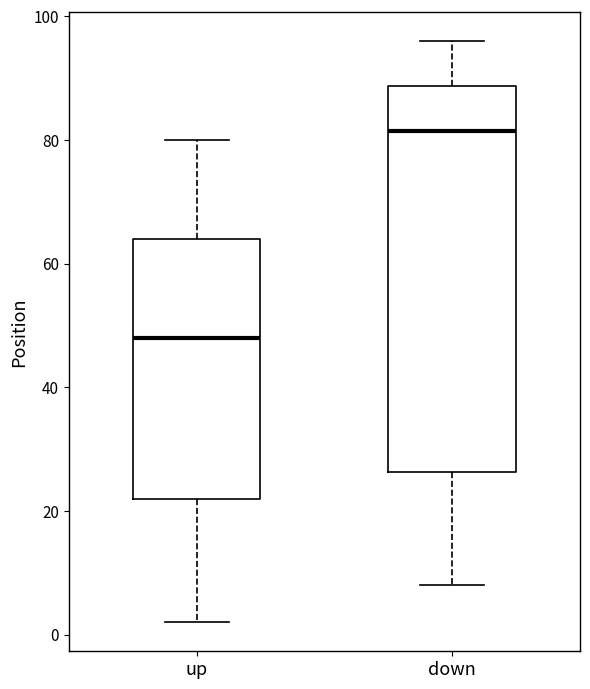

Which box has the highest median line?

down